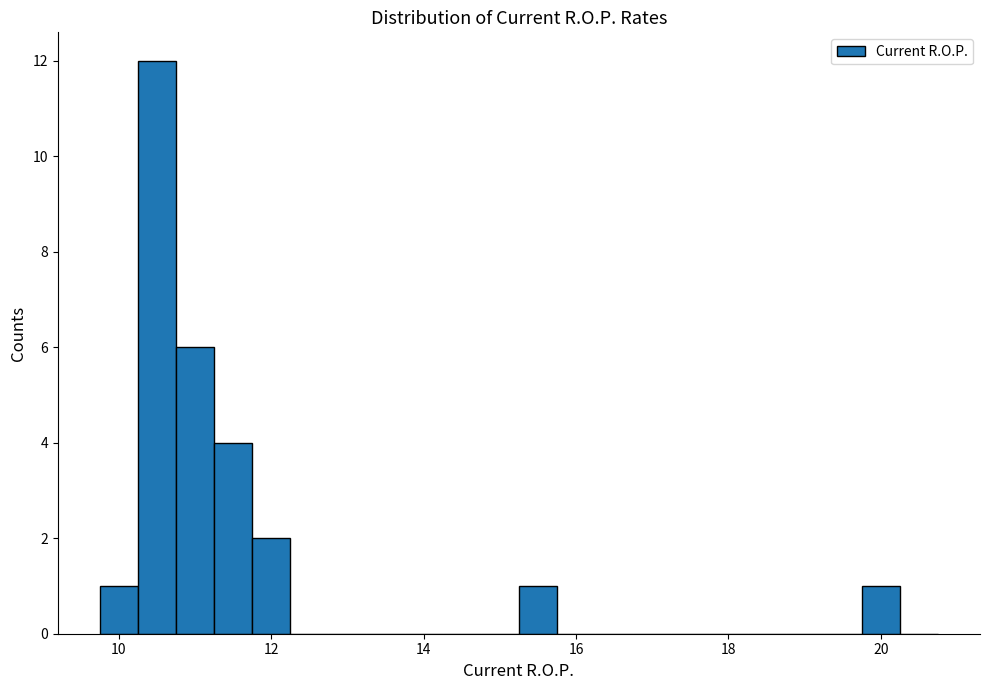

Read against the x-axis, roughly where is the centre of the tallest bar?

10.6